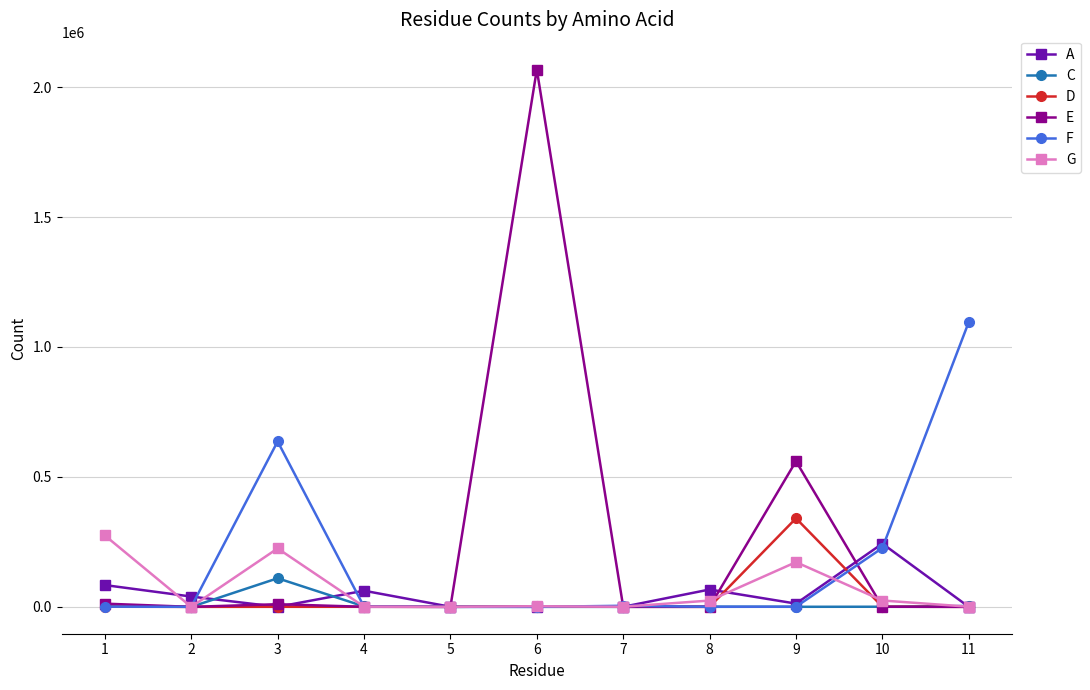

The value of A at 9 is 12514. True or false?

True